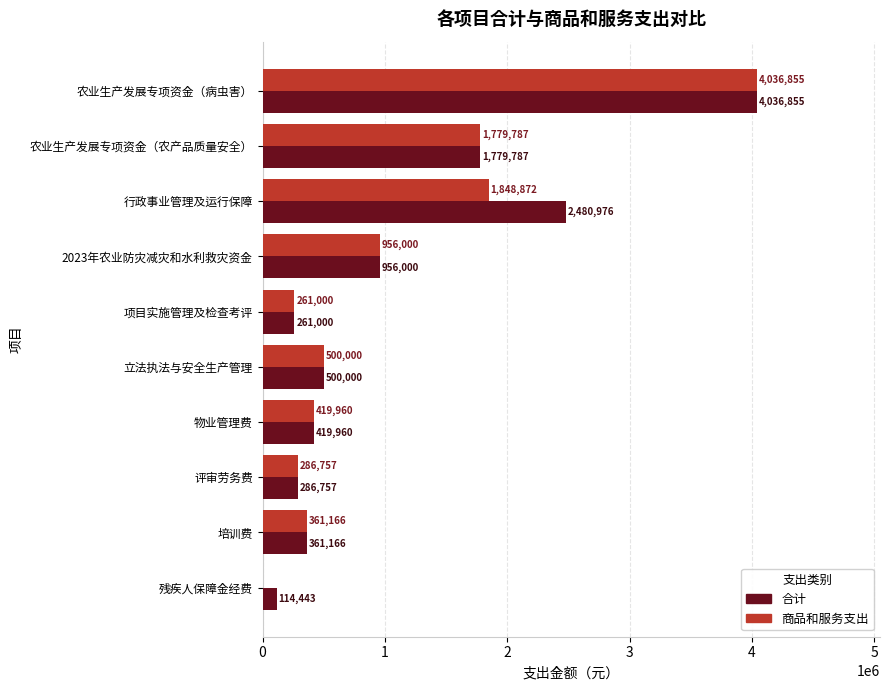

Between 残疾人保障金经费 and 项目实施管理及检查考评, which series saw the biggest shift?

商品和服务支出